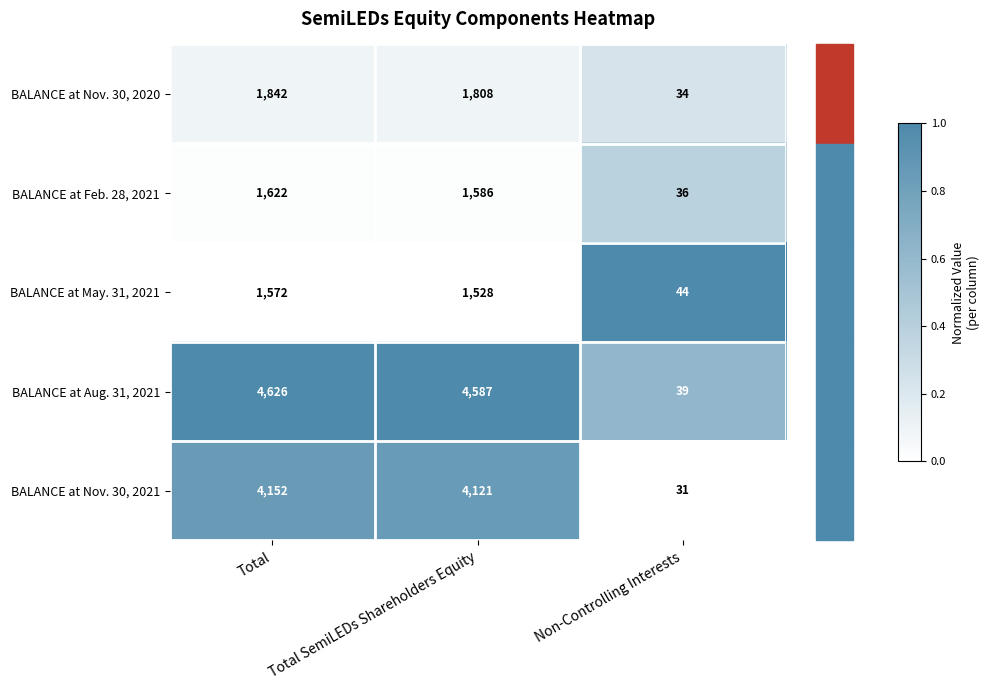

What is the maximum value shown in the chart?

4626